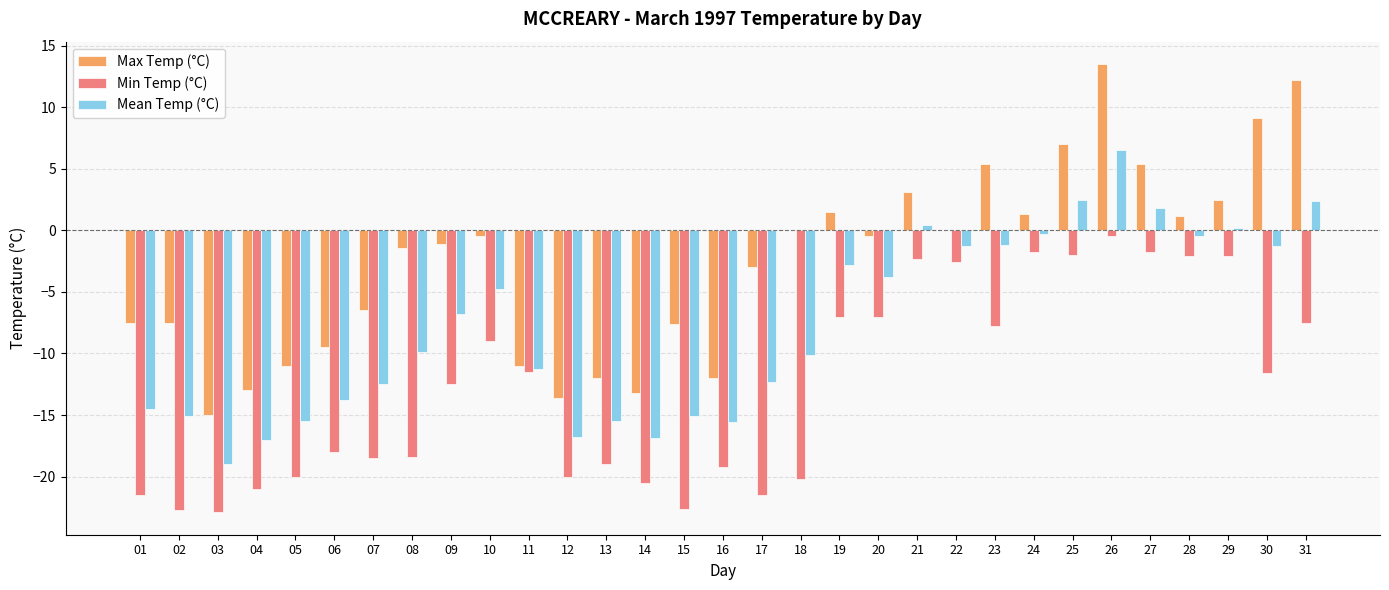

The value of Max Temp (°C) at 12 is -6.1. True or false?

False